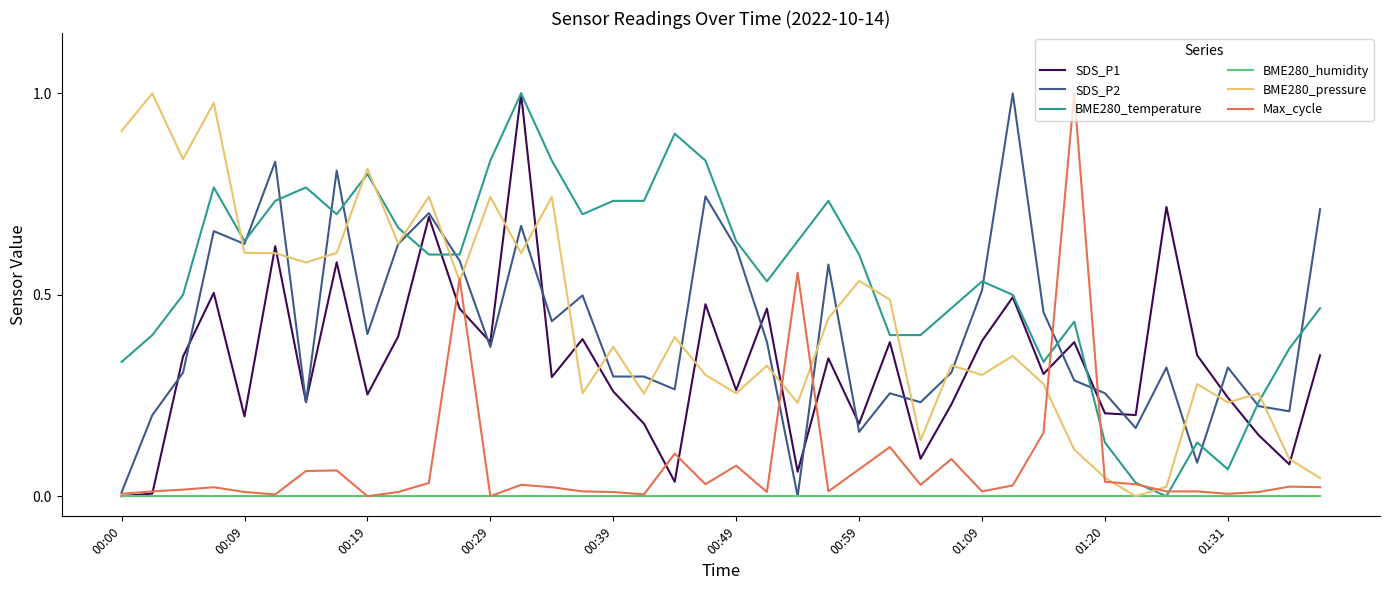

Which series has the largest total across all categories?

BME280_temperature